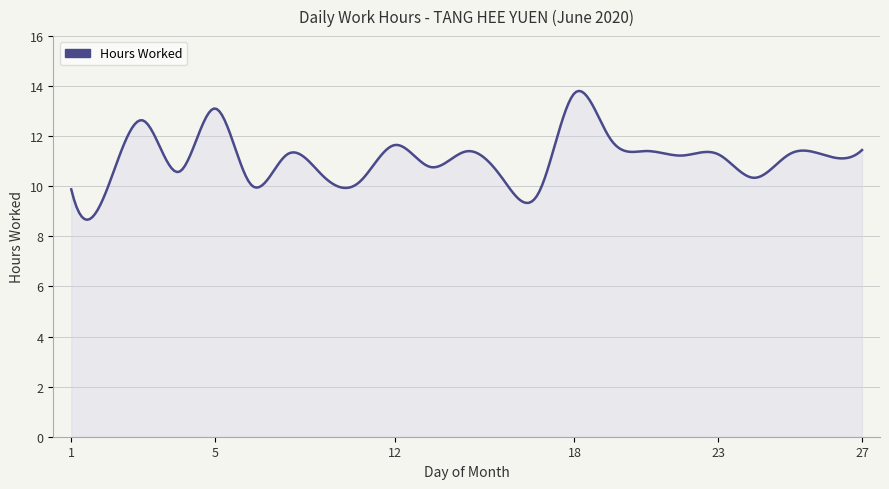

What is the difference between the maximum and minimum values?

5.1